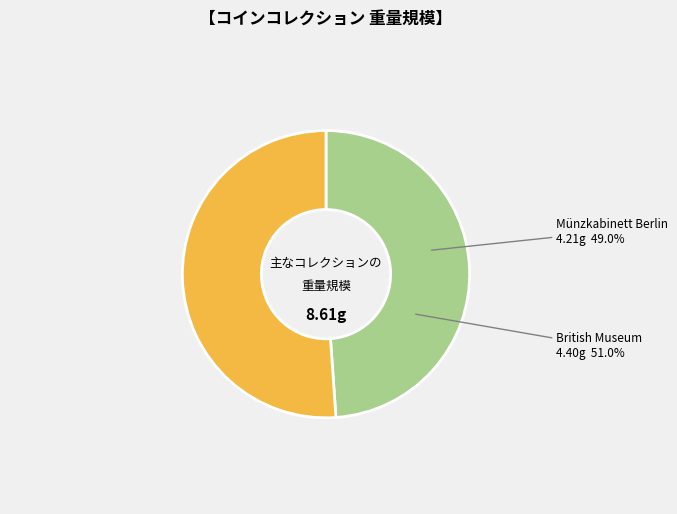

To the nearest percent, what percentage of the pie is Münzkabinett Berlin?

49%